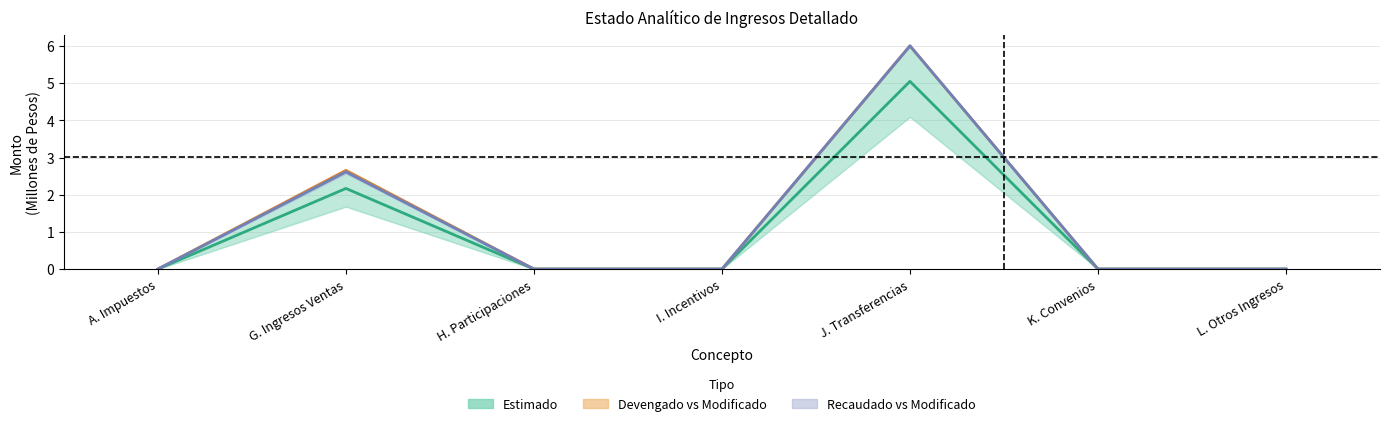

The value of Estimado at L. Otros Ingresos is -1.6. True or false?

False